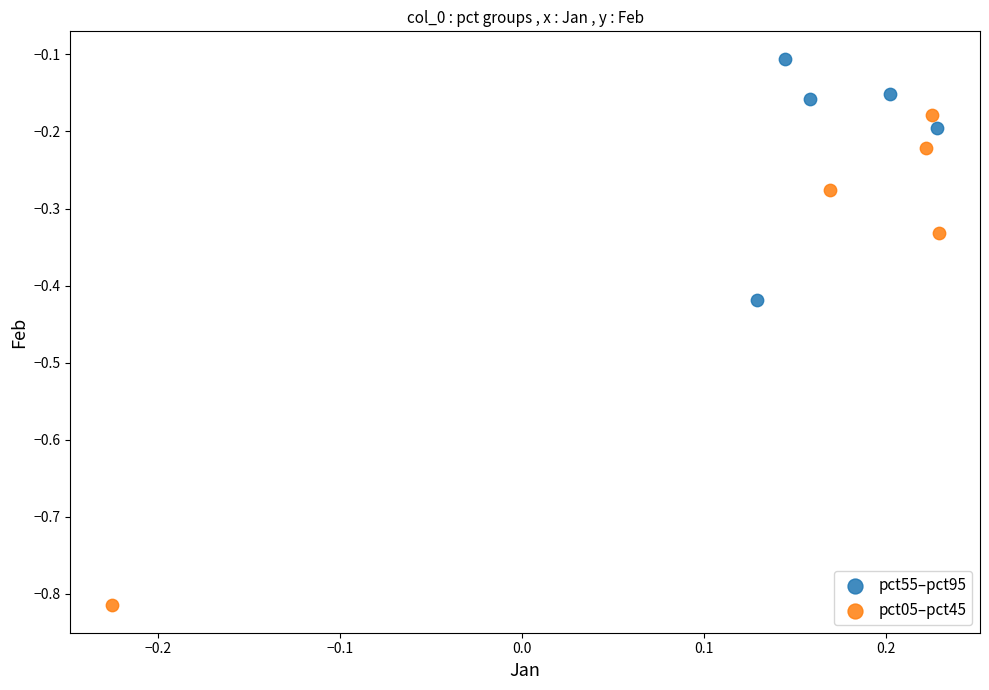

Which series reaches the minimum Y coordinate?

pct05–pct45